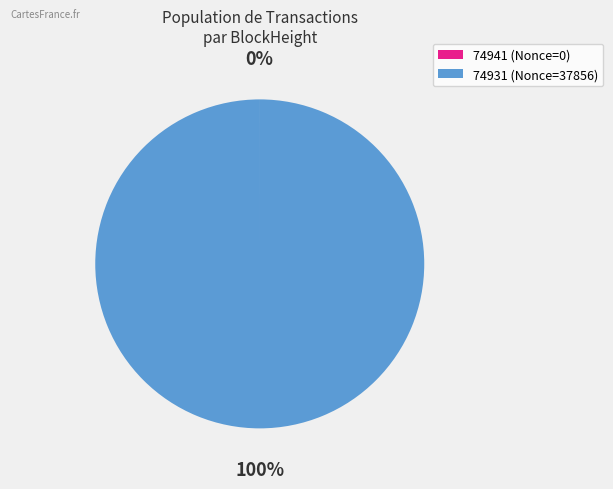

To the nearest percent, what portion does 74931 represent?

100%